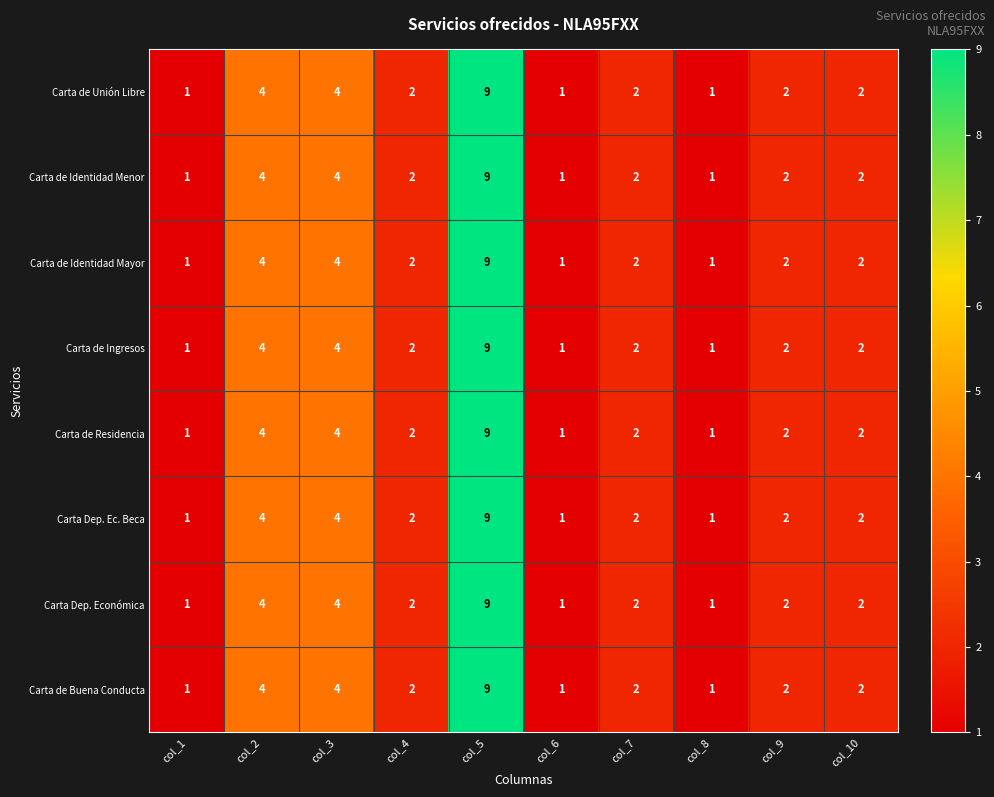

What is the total value across all series at col_7?

16